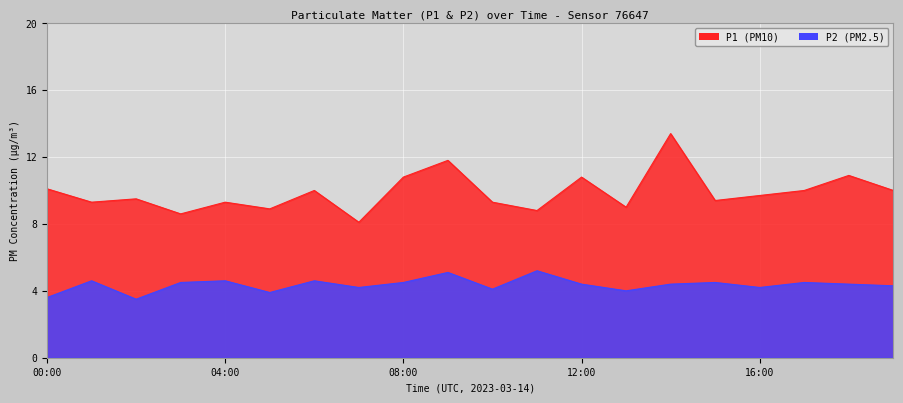

What is the label of the 13th point from the right?

07:00